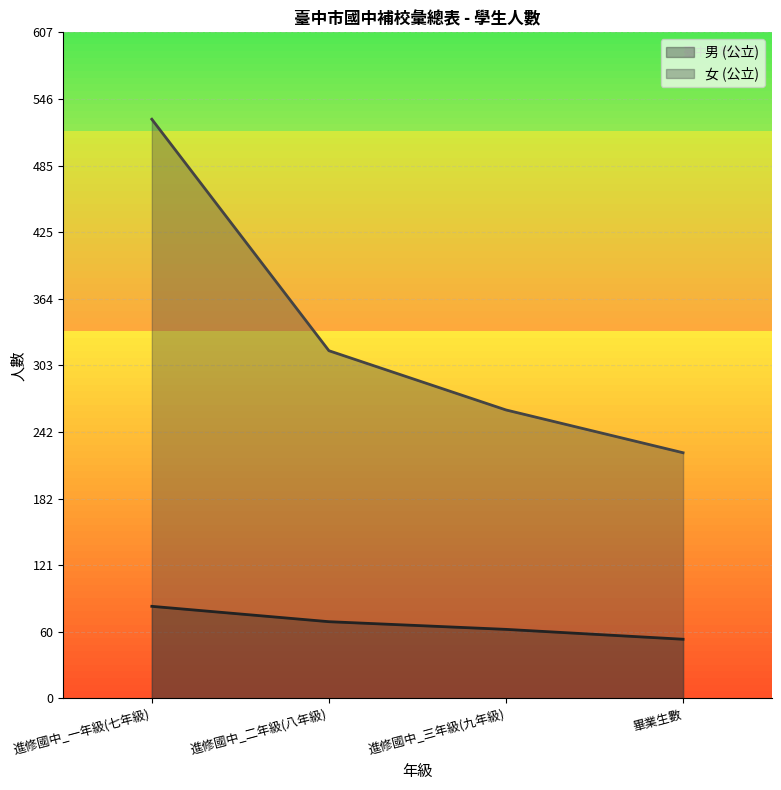

Count the 男 (公立) values in the range 63 to 84.

3